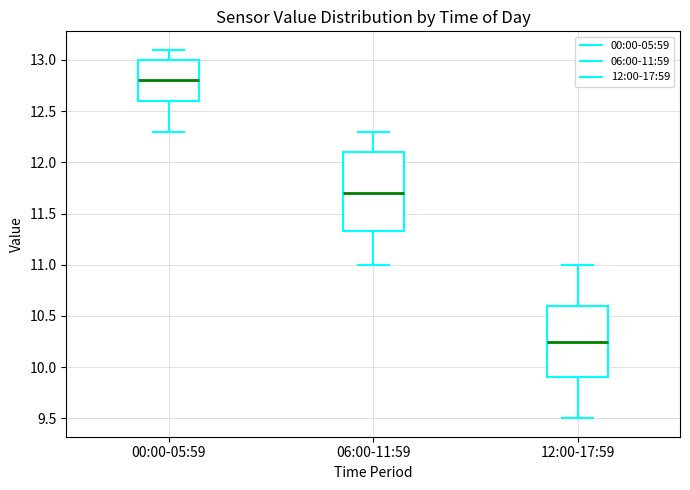

Reading left to right, transcribe this box plot: for each box, give where its median line is, the range the box spans, and where its two whiskers end, as read against the y-axis. The values are not printed on the chart, so give them approximately, as read against the axis.

00:00-05:59: median 12.80, box 12.60 to 13.00, whiskers 12.30 to 13.10
06:00-11:59: median 11.70, box 11.35 to 12.10, whiskers 11.00 to 12.30
12:00-17:59: median 10.25, box 9.90 to 10.60, whiskers 9.50 to 11.00